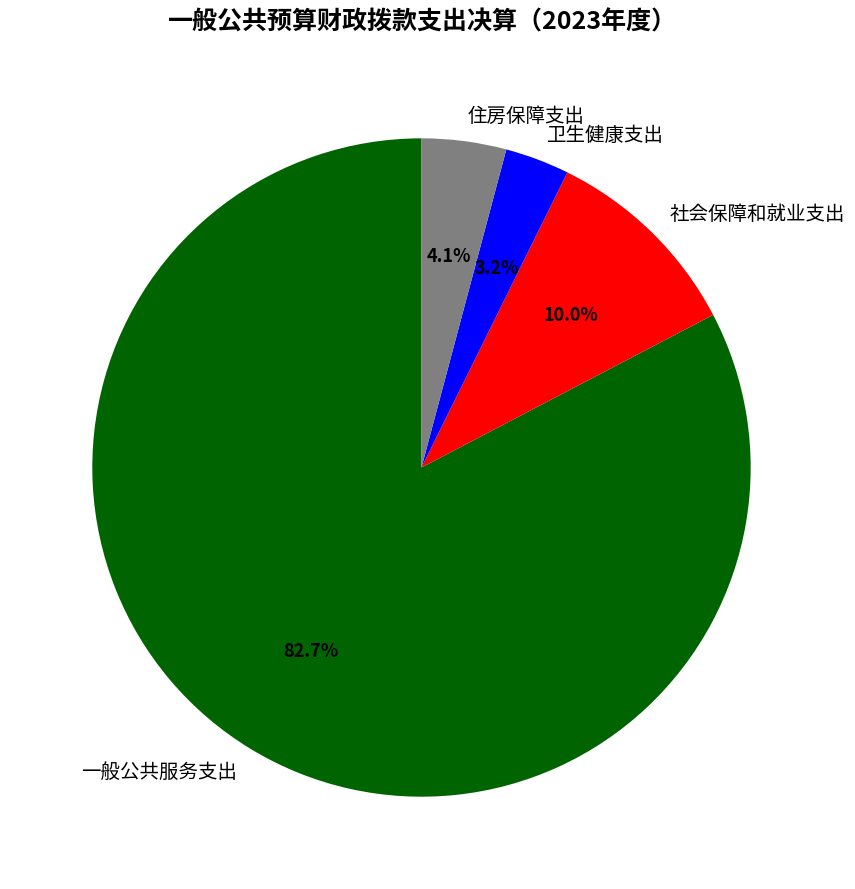

Approximately how many times larger is the value at 卫生健康支出 compared to 社会保障和就业支出?

0.3